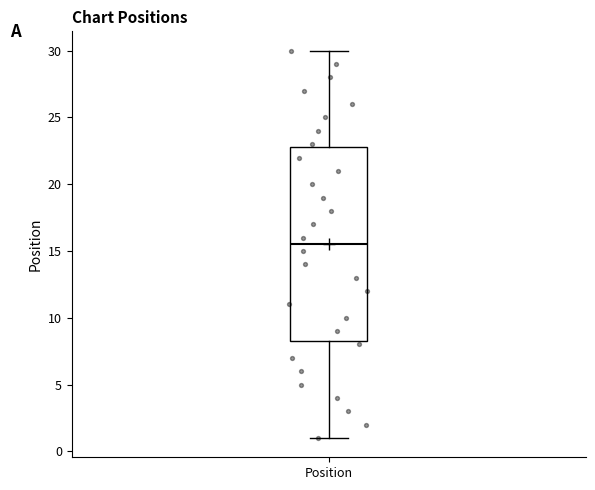

Read this box plot against the y-axis: the position of the median line, the range covered by the box, and the ends of both whiskers. The values are not printed on the chart, so give them approximately, as read against the axis.

median 15.5, box 8.5 to 23.0, whiskers 1.0 to 30.0